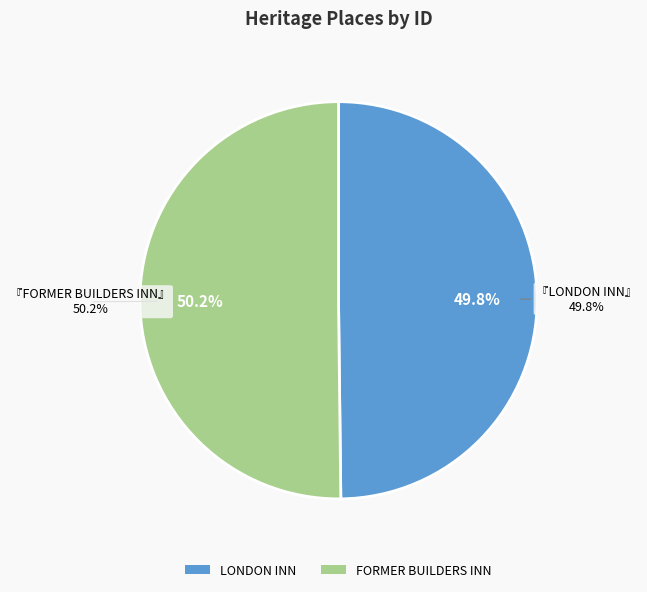

Do FORMER BUILDERS INN and LONDON INN together represent more than half of the pie?

Yes